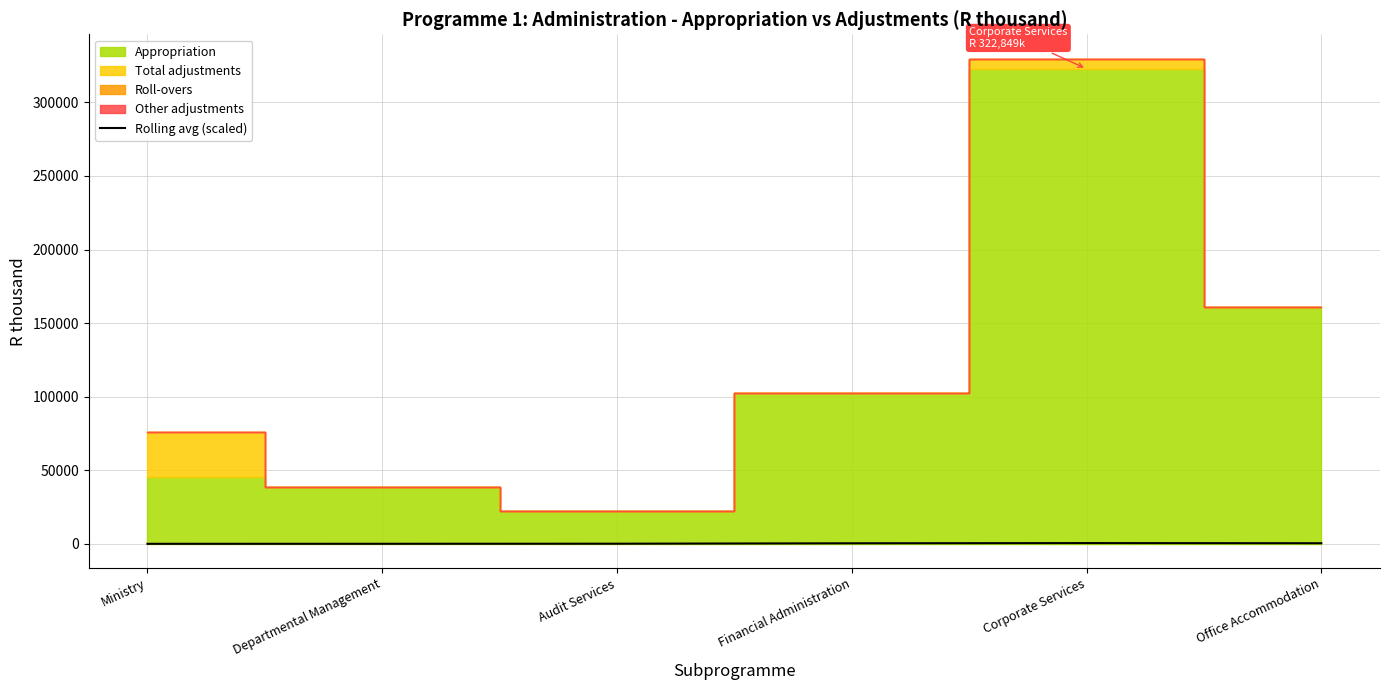

What is the minimum value shown in the chart?

84.4